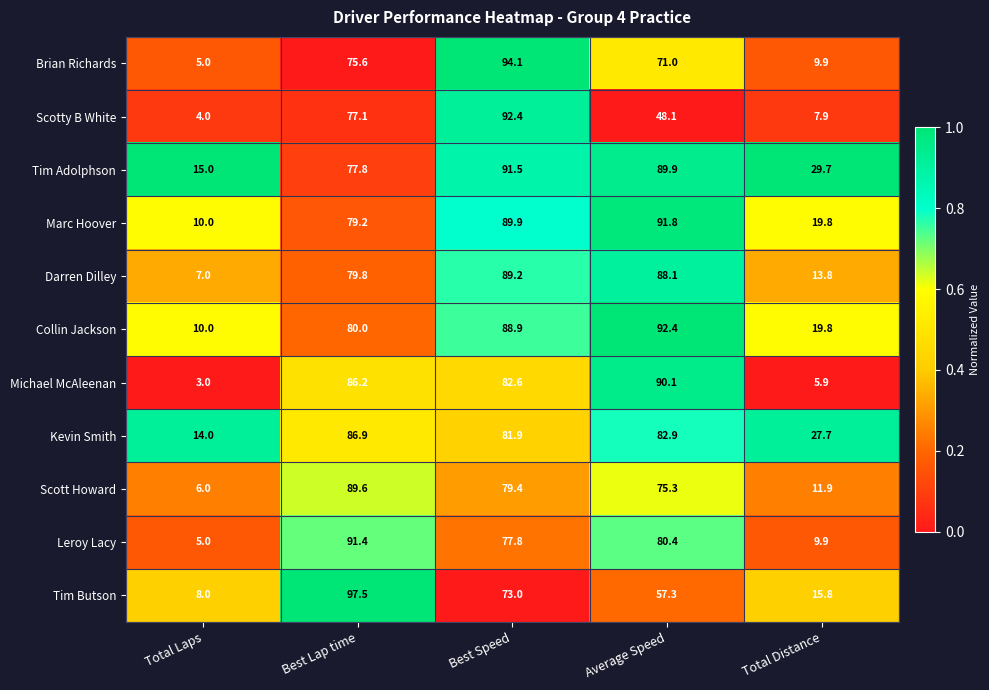

True or false: Tim Adolphson has a value of 89.9 at Average Speed.

True